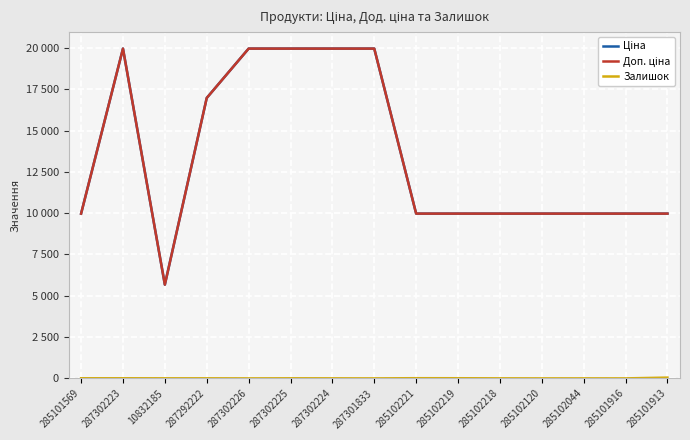

Where does the Доп. ціна series first go above 9974?

285101569